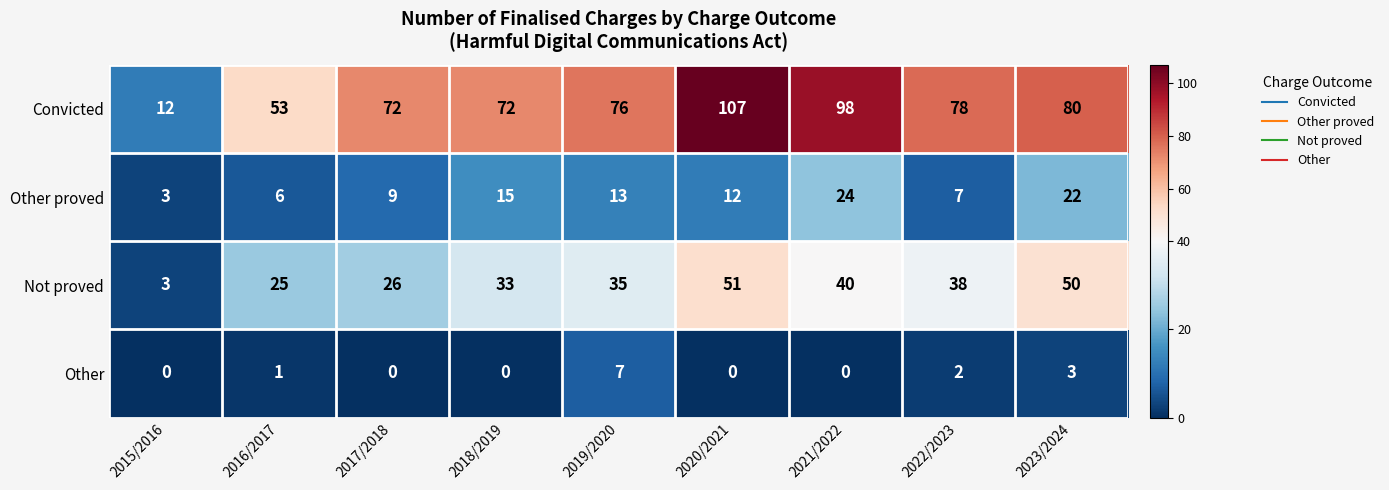

Which category has the highest value across all series?

2020/2021